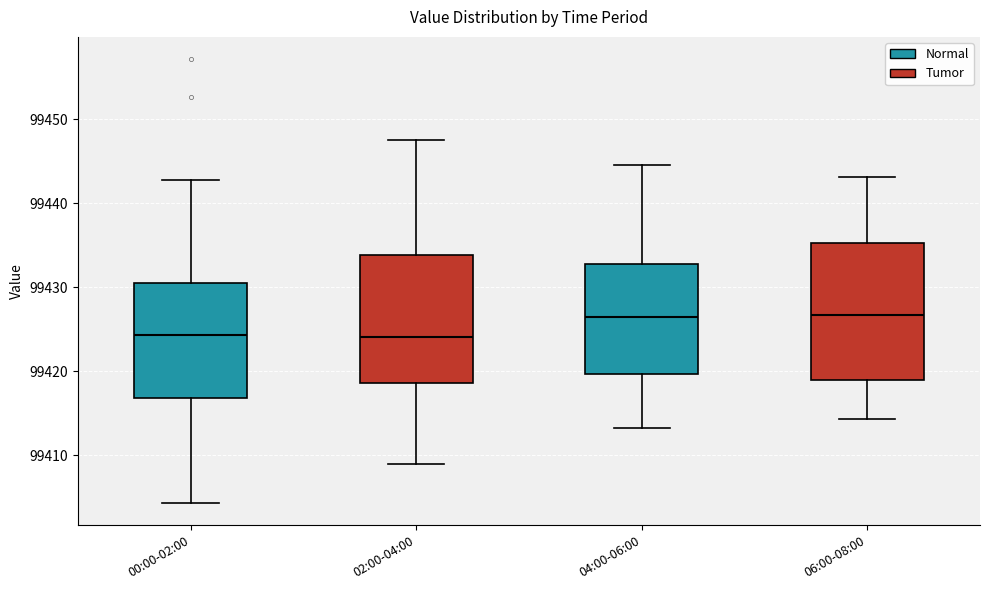

Reading left to right, transcribe this box plot: for each box, give where its median line is, the range the box spans, and where its two whiskers end, as read against the y-axis. The values are not printed on the chart, so give them approximately, as read against the axis.

00:00-02:00: median 99424, box 99417 to 99431, whiskers 99404 to 99443
02:00-04:00: median 99424, box 99419 to 99434, whiskers 99409 to 99448
04:00-06:00: median 99427, box 99420 to 99433, whiskers 99413 to 99445
06:00-08:00: median 99427, box 99419 to 99435, whiskers 99414 to 99443